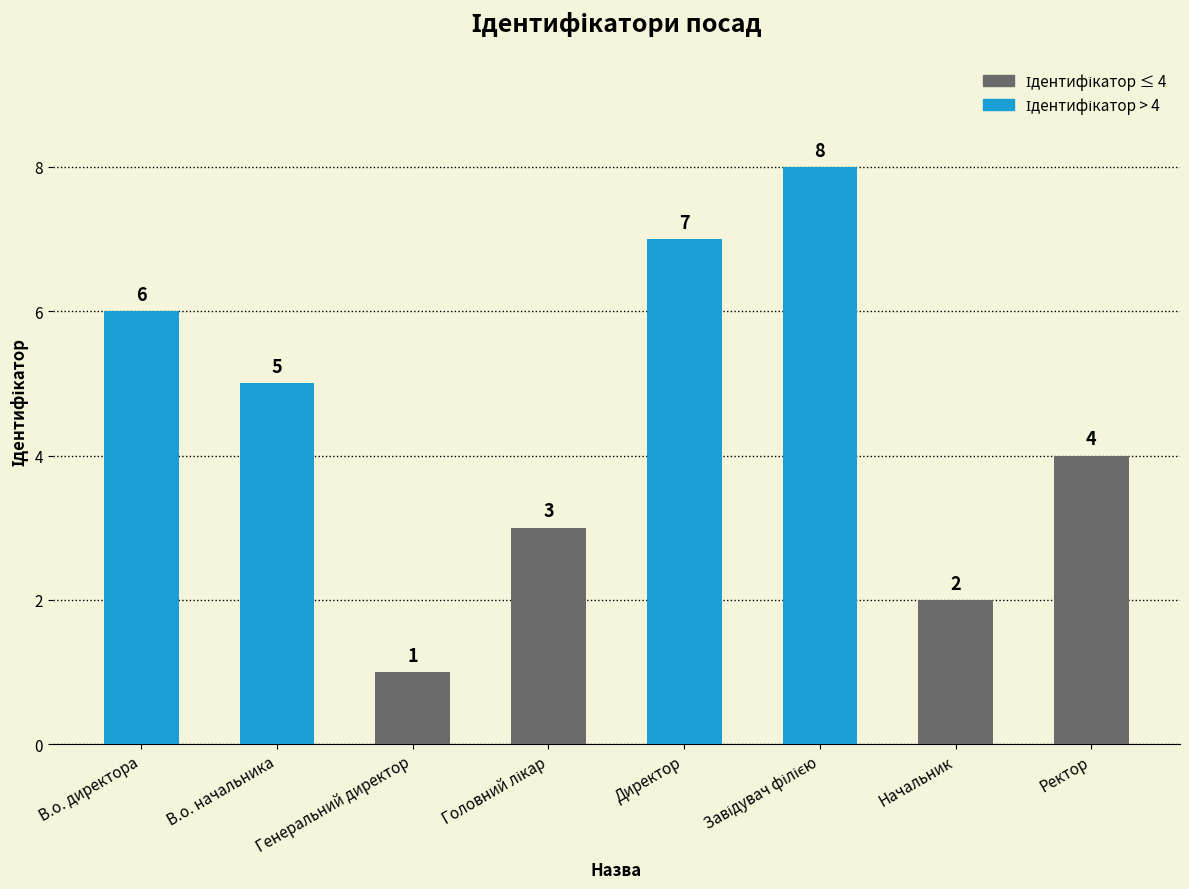

What is the maximum value shown in the chart?

8